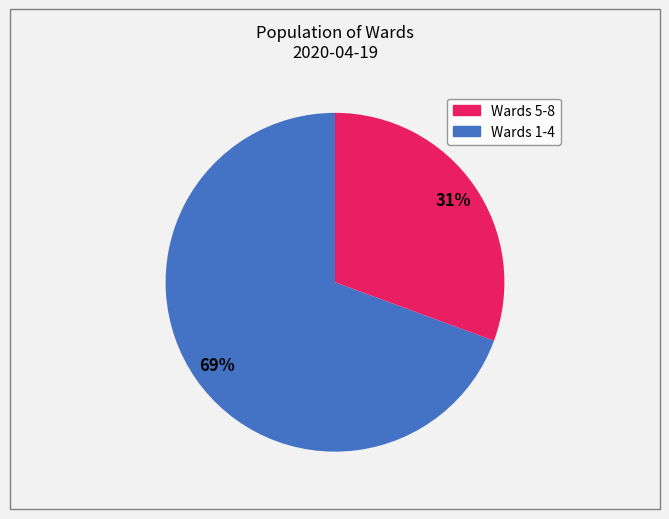

To the nearest percent, what is the average slice percentage?

50%